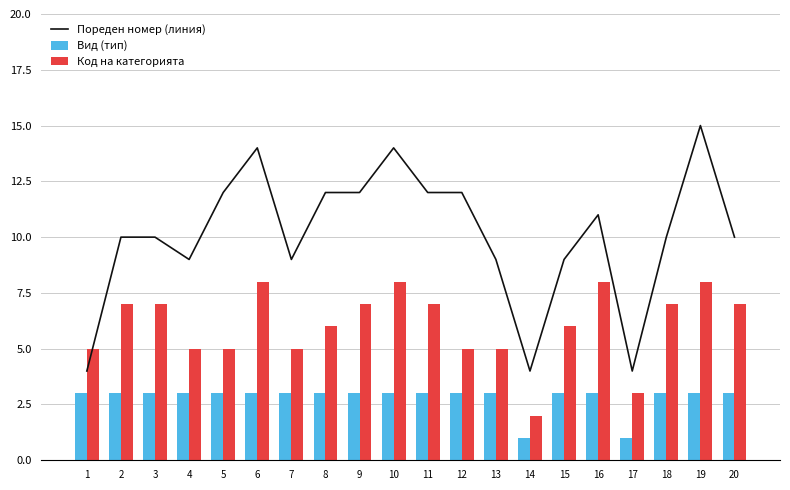

Reading right to left, extract all data points from this chart.

Пореден номер (линия): 10	15	10	4	11	9	4	9	12	12	14	12	12	9	14	12	9	10	10	4
Вид (тип): 3	3	3	1	3	3	1	3	3	3	3	3	3	3	3	3	3	3	3	3
Код на категорията: 7	8	7	3	8	6	2	5	5	7	8	7	6	5	8	5	5	7	7	5